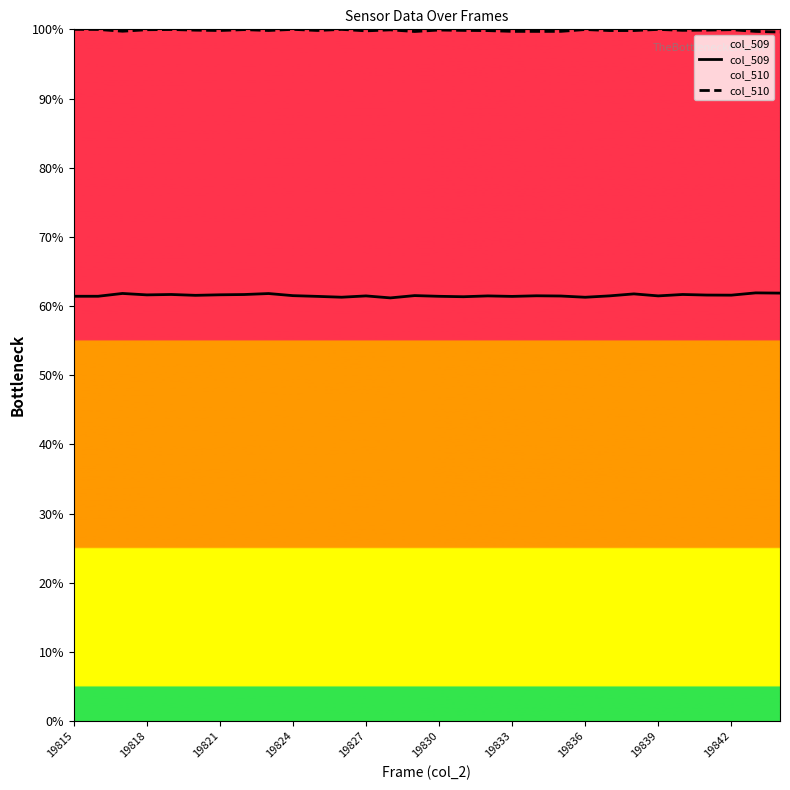

The value of col_509 at 20 is 85.3. True or false?

False